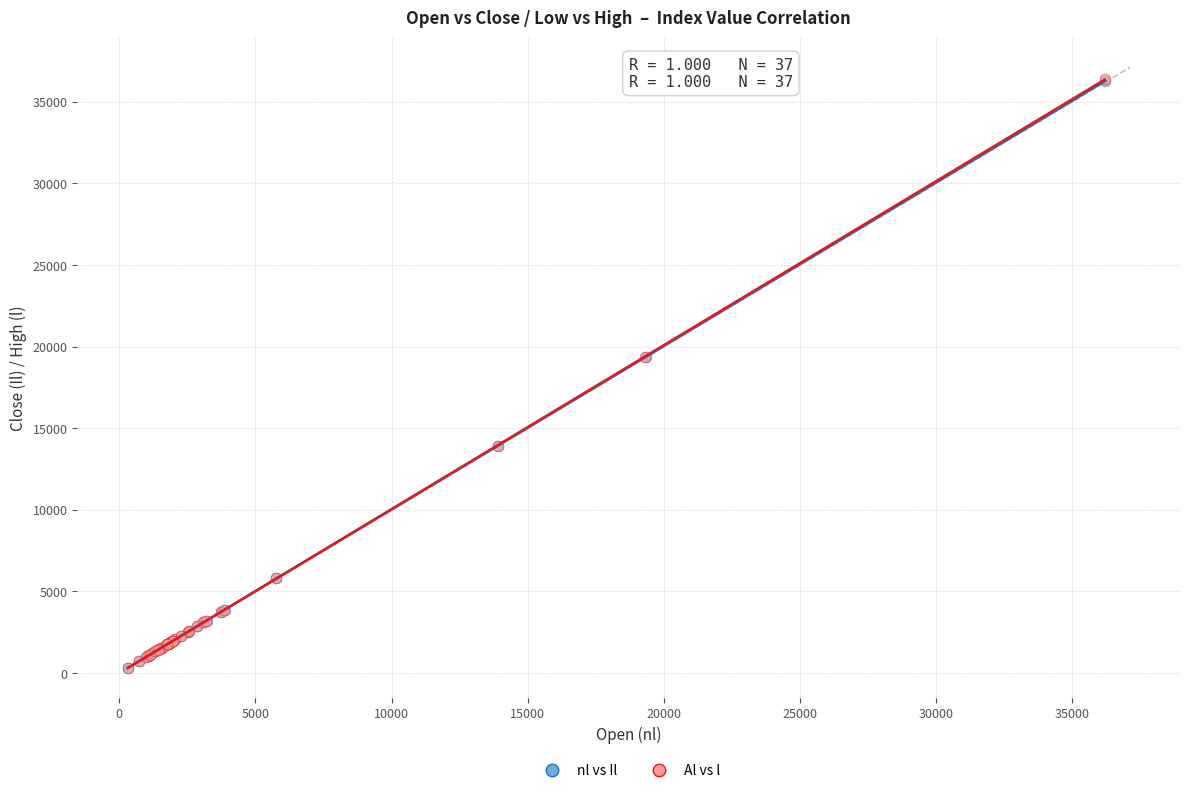

Which series has the largest Y range (max minus min)?

Al vs l